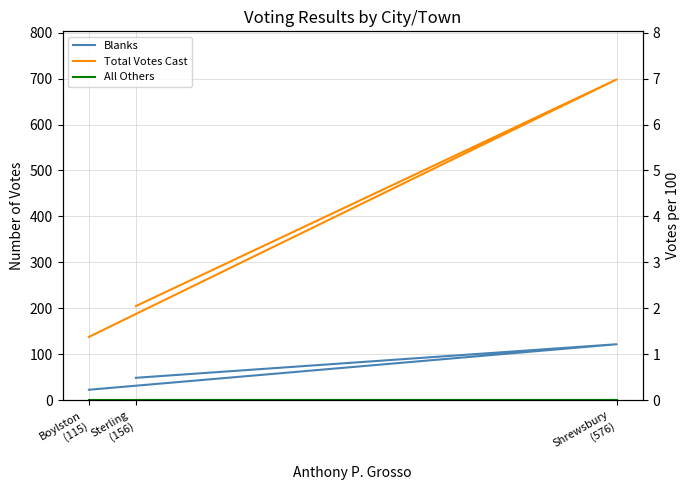

Which series changed the most between Shrewsbury
(576) and Sterling
(156)?

Total Votes Cast